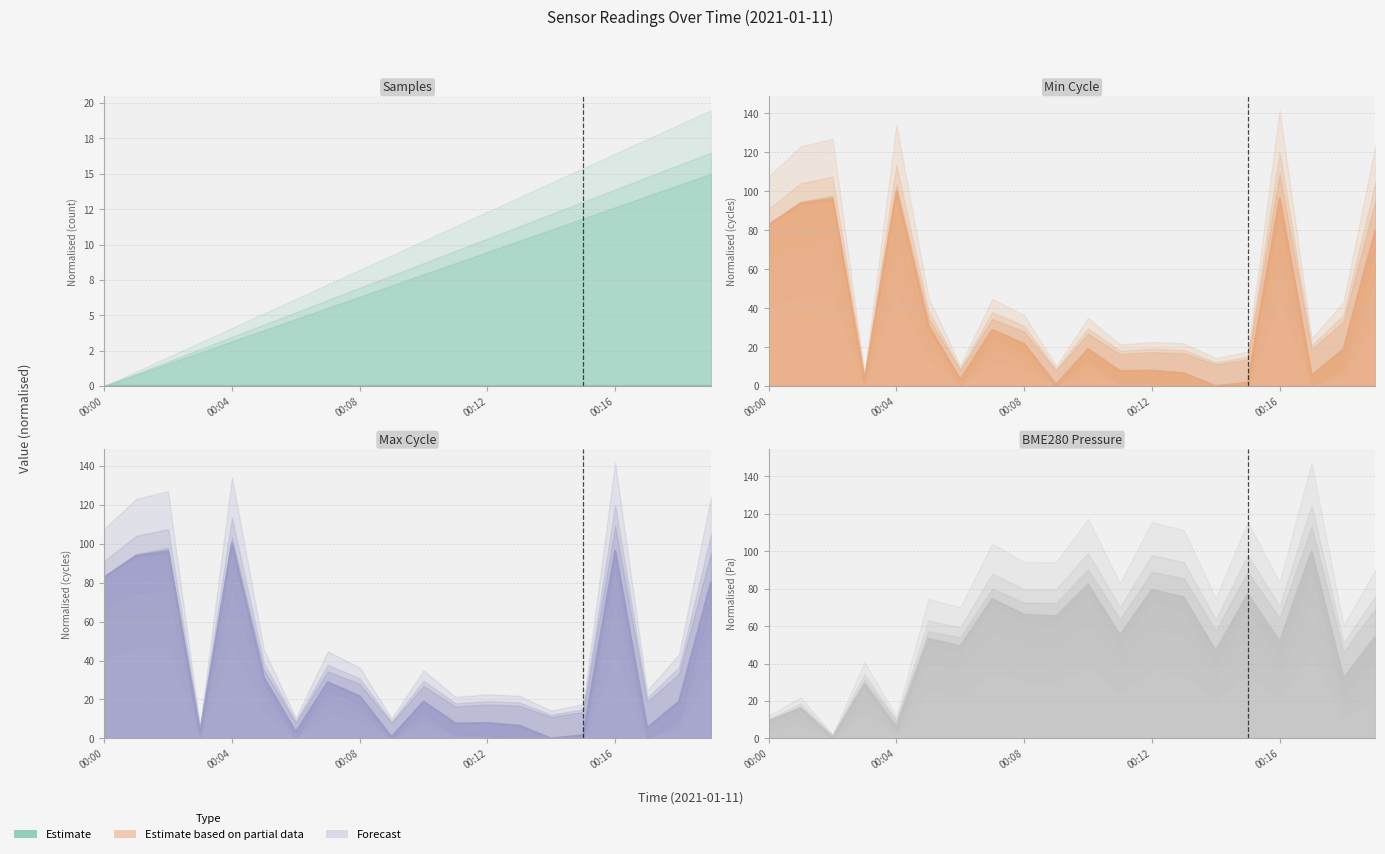

How many lines are shown in the chart?

3